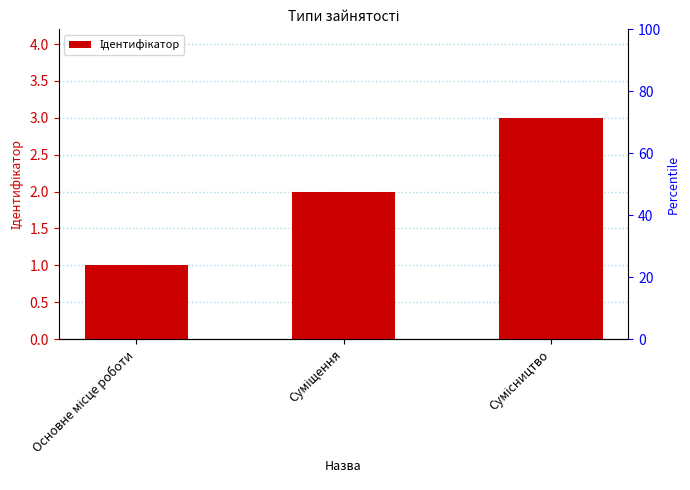

What is the maximum value shown in the chart?

3